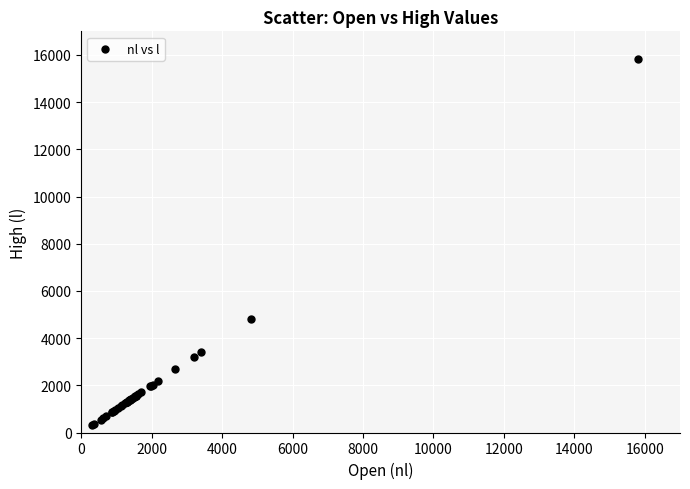

What Y value in the scatter plot is closest to 8073?

4825.0